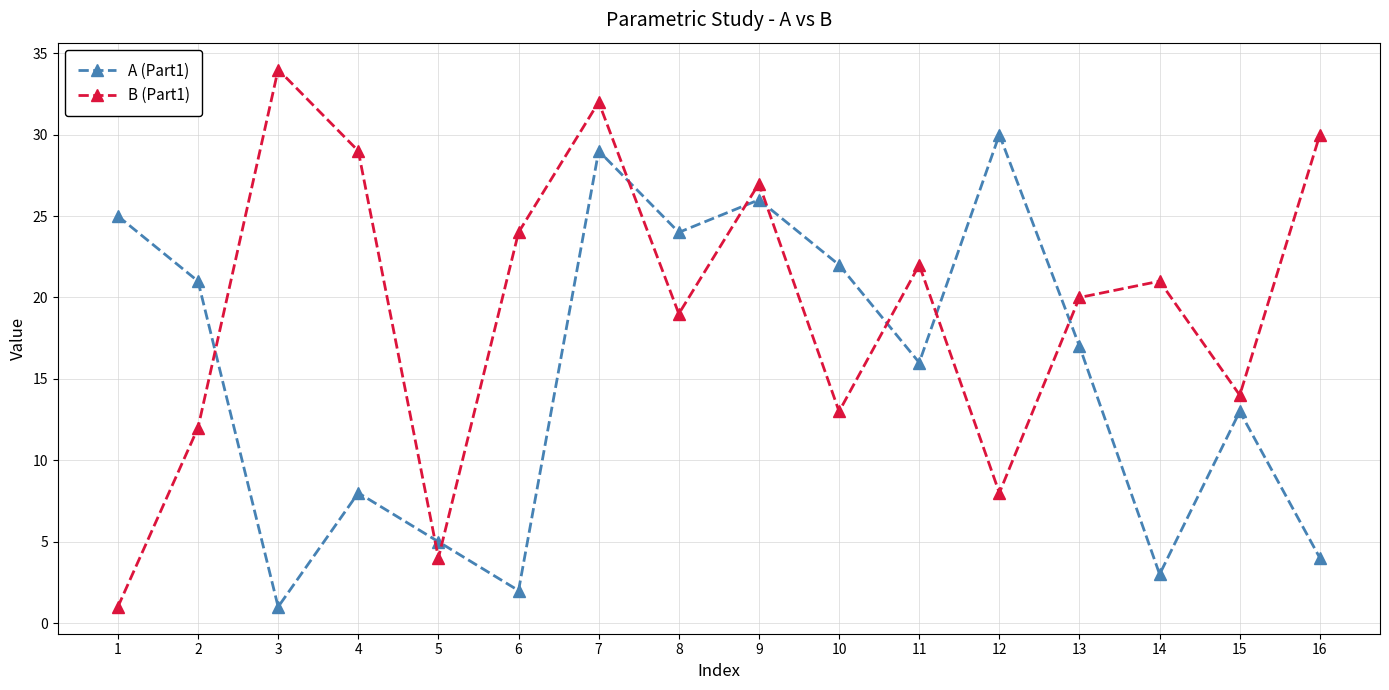

In A (Part1), how many points are lower than both neighbors (excluding endpoints)?

5